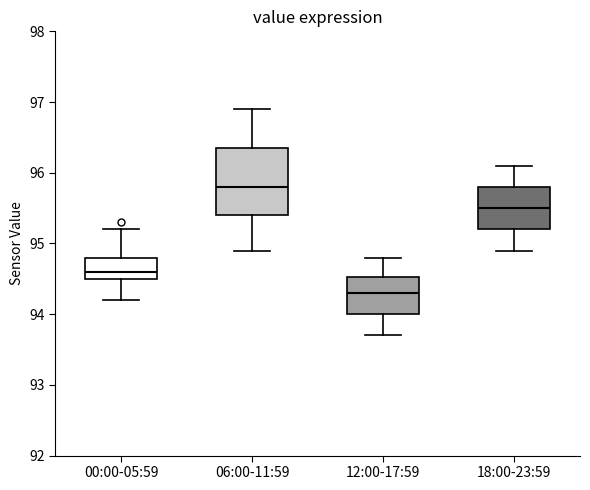

Where does the lower whisker of the box for 18:00-23:59 end on the y-axis? The values are not printed on the chart, so give them approximately, as read against the axis.

94.9